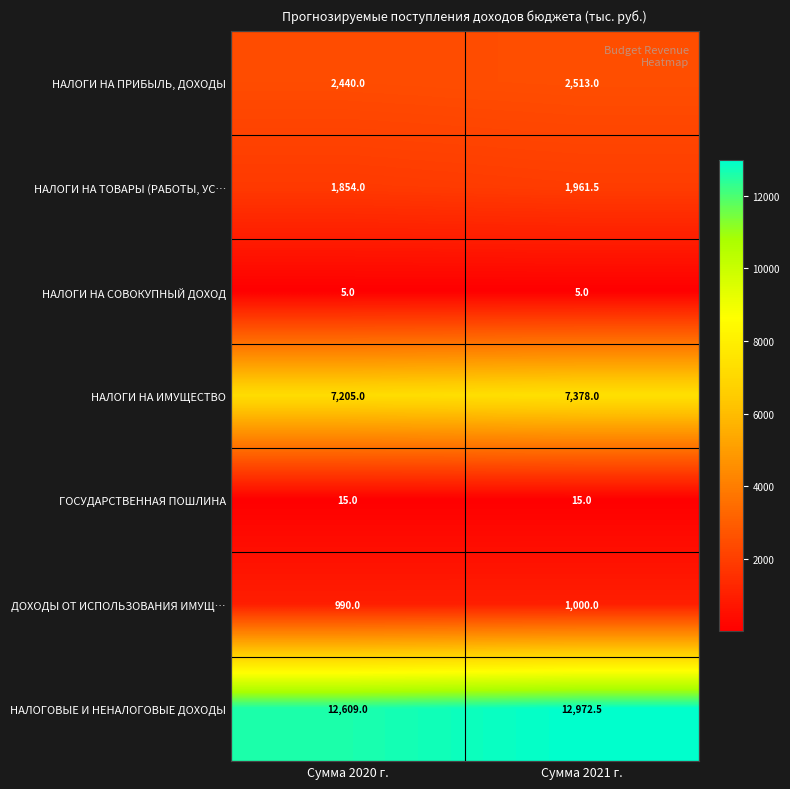

Which series changed the most between Сумма 2020 г. and Сумма 2021 г.?

НАЛОГОВЫЕ И НЕНАЛОГОВЫЕ ДОХОДЫ